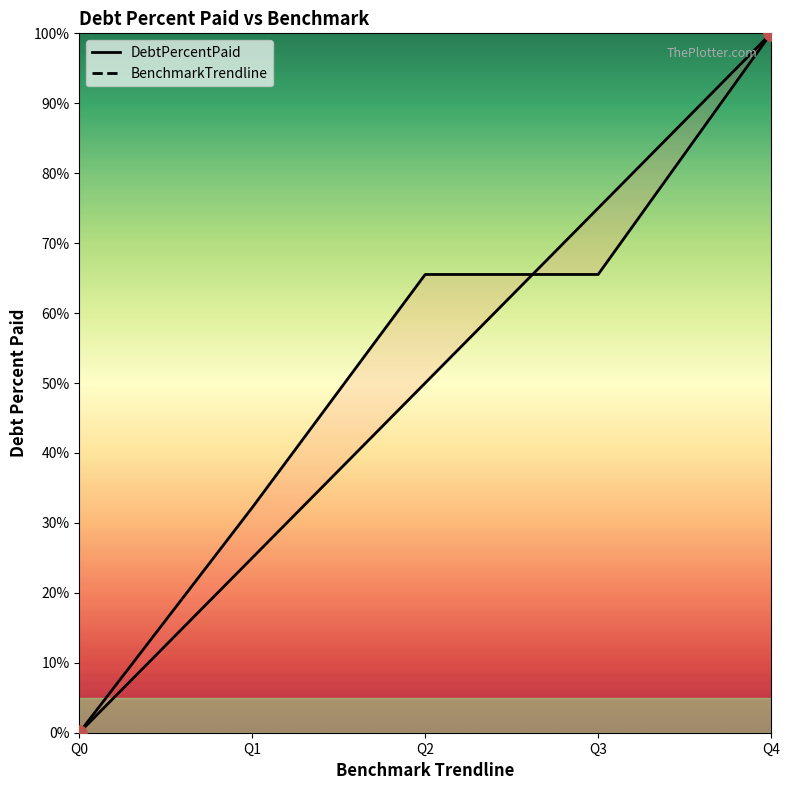

At how many categories does at least one series exceed 8?

4